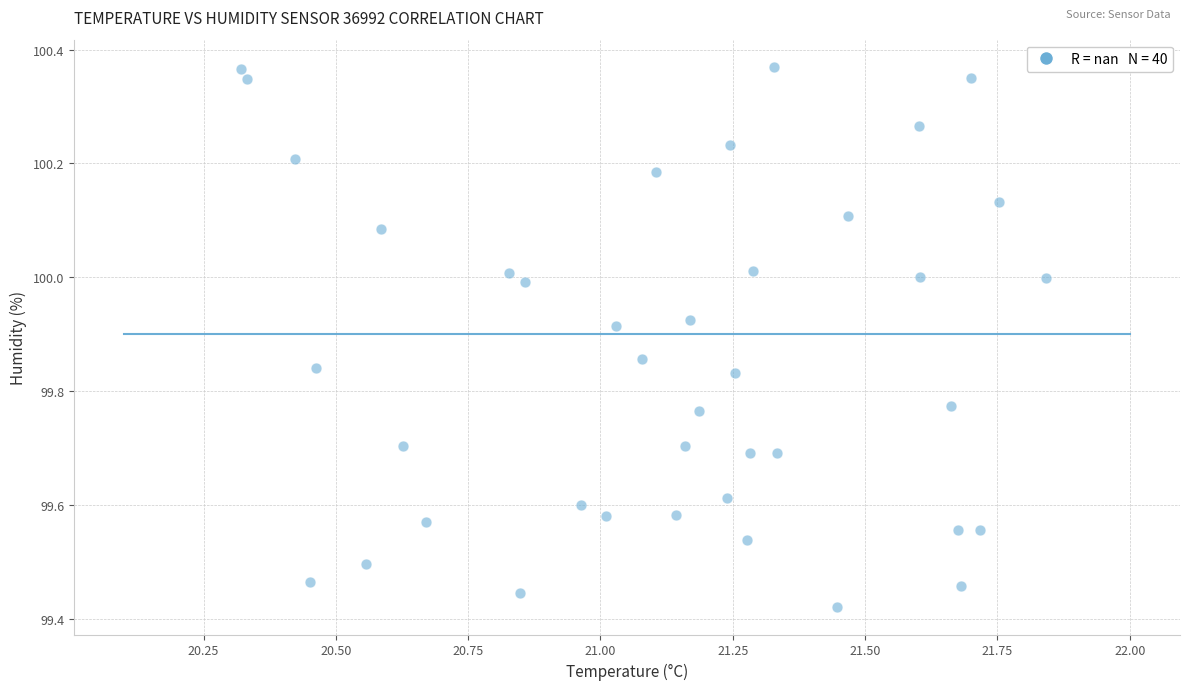

What is the range of Y values (max minus min)?

0.9